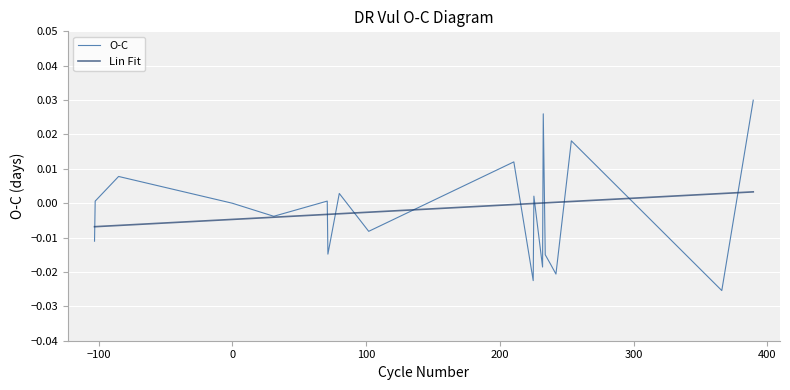

Rank the series by their maximum value, from highest to lowest.

O-C, Lin Fit